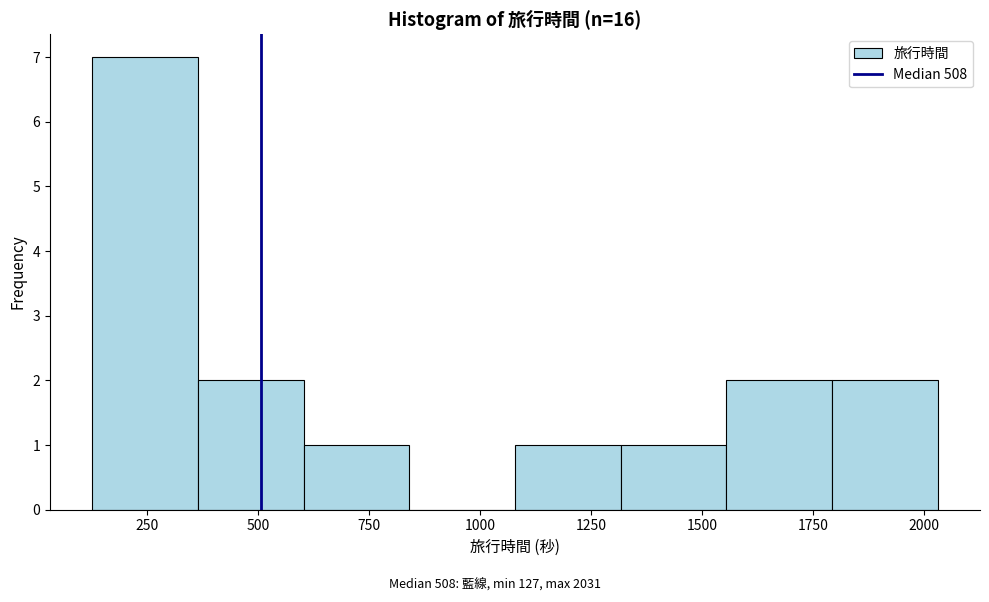

Reading left to right, transcribe this chart: for each bar, give the range it covers on the x-axis and its height. Neither the bar edges nor the heights are printed on the chart, so give them approximately, as read against the axes.

150 to 350: 7
350 to 600: 2
600 to 850: 1
850 to 1100: 0
1100 to 1300: 1
1300 to 1550: 1
1550 to 1800: 2
1800 to 2050: 2